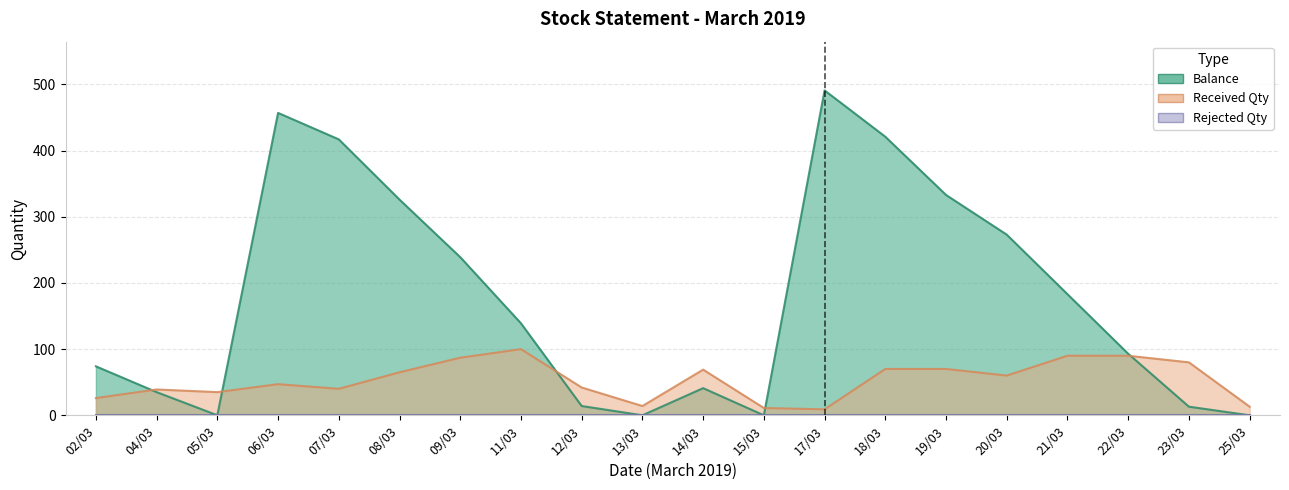

How many data points in Received Qty are less than 60?

10